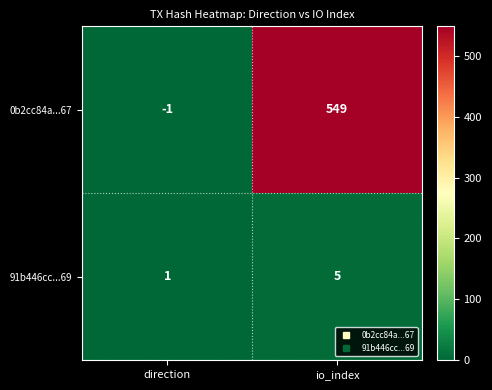

At which category does the chart reach its minimum across all series?

direction